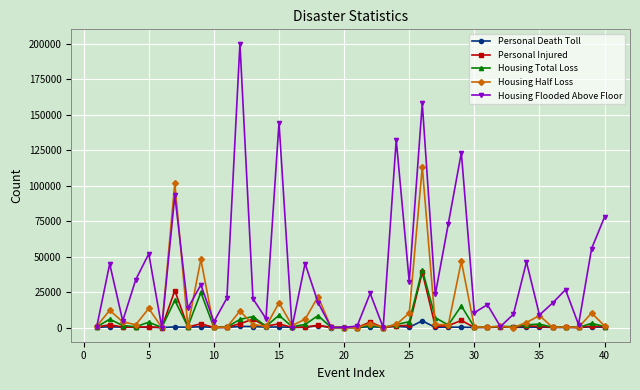

What is the highest value of the Housing Flooded Above Floor series?

199979